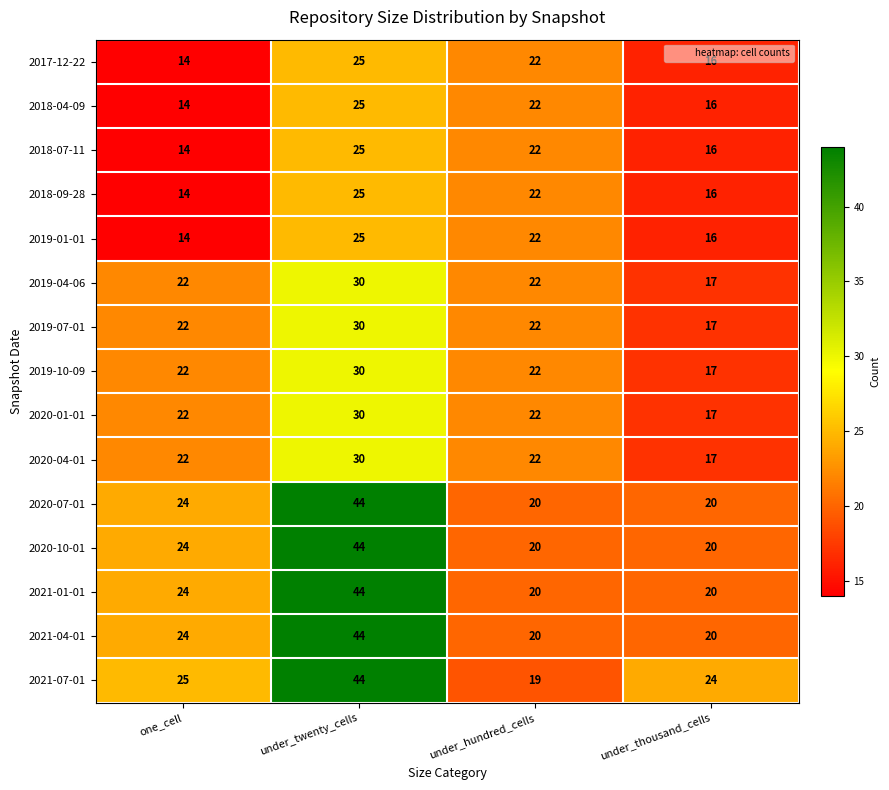

What is the difference between the 2017-12-22 values at under_hundred_cells and under_thousand_cells?

6